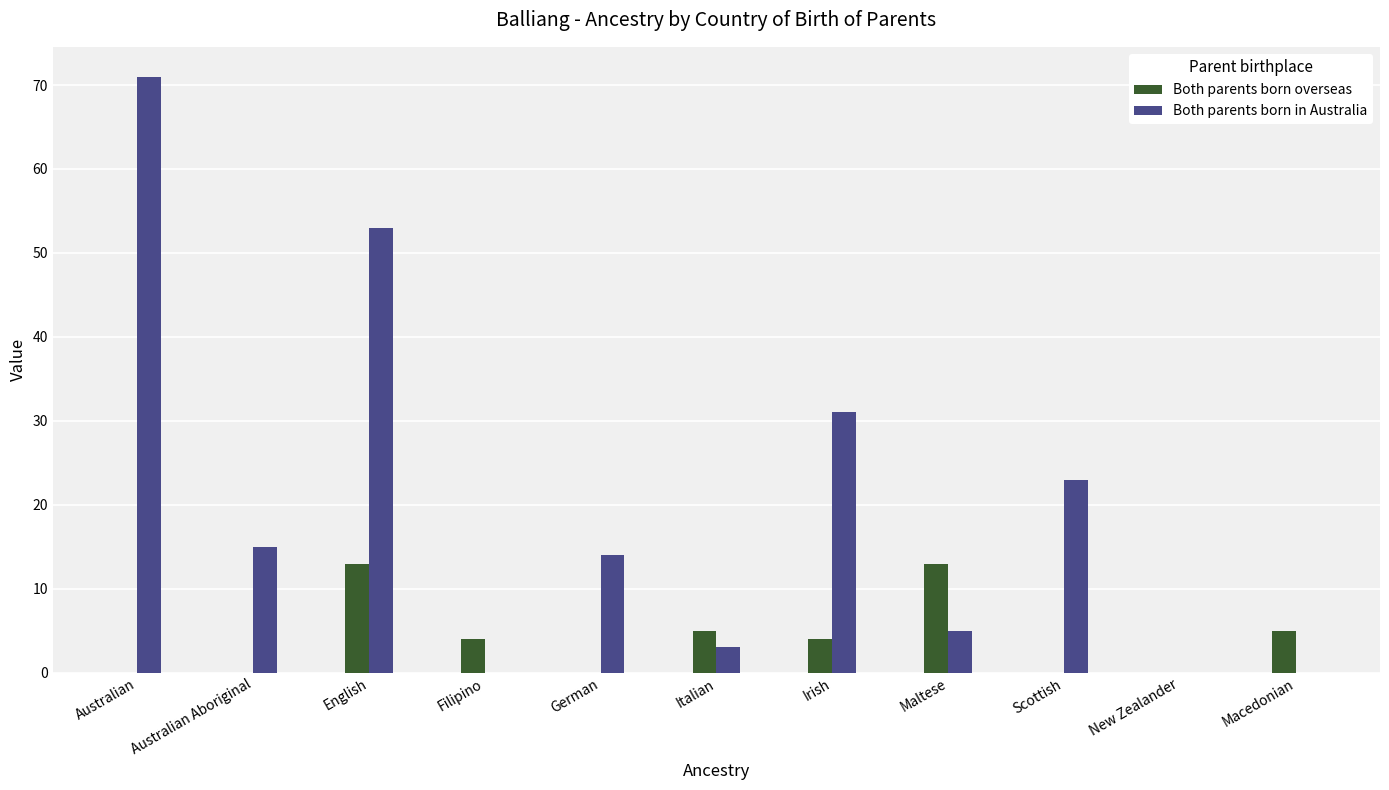

The Both parents born in Australia series shows 53 at English. True or false?

True